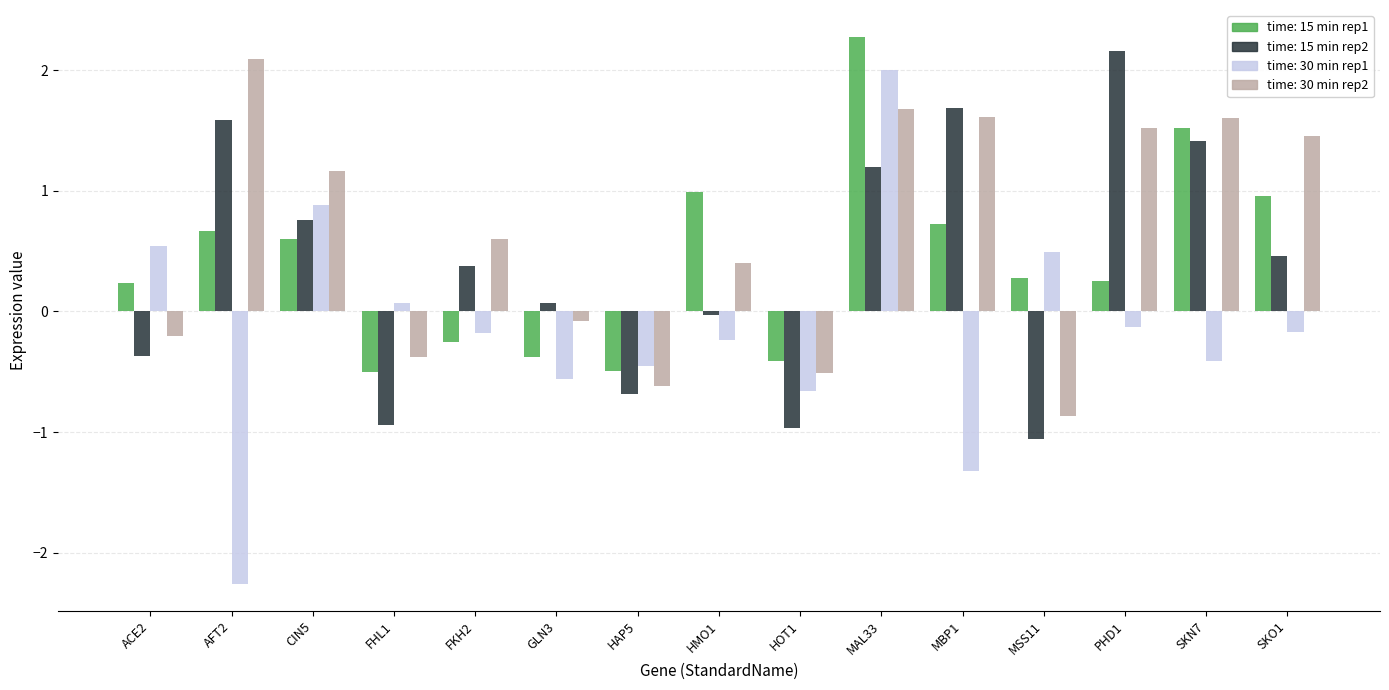

What position from the right is CIN5?

13